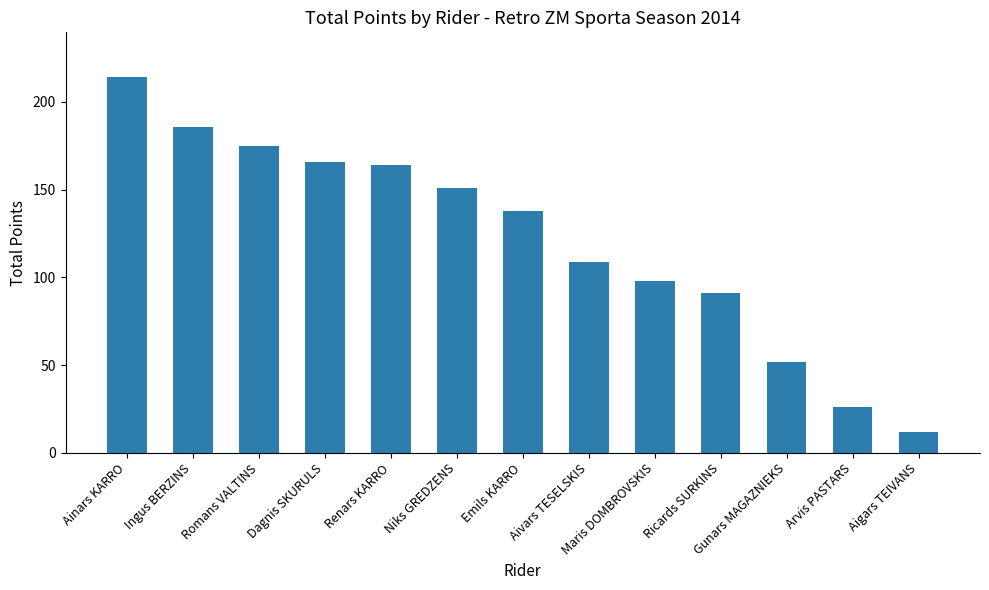

Reading left to right, list all the values displayed in this chart.

Ainars KARRO=214	Ingus BERZINS=186	Romans VALTINS=175	Dagnis SKURULS=166	Renars KARRO=164	Niks GREDZENS=151	Emils KARRO=138	Aivars TESELSKIS=109	Maris DOMBROVSKIS=98	Ricards SURKINS=91	Gunars MAGAZNIEKS=52	Arvis PASTARS=26	Aigars TEIVANS=12